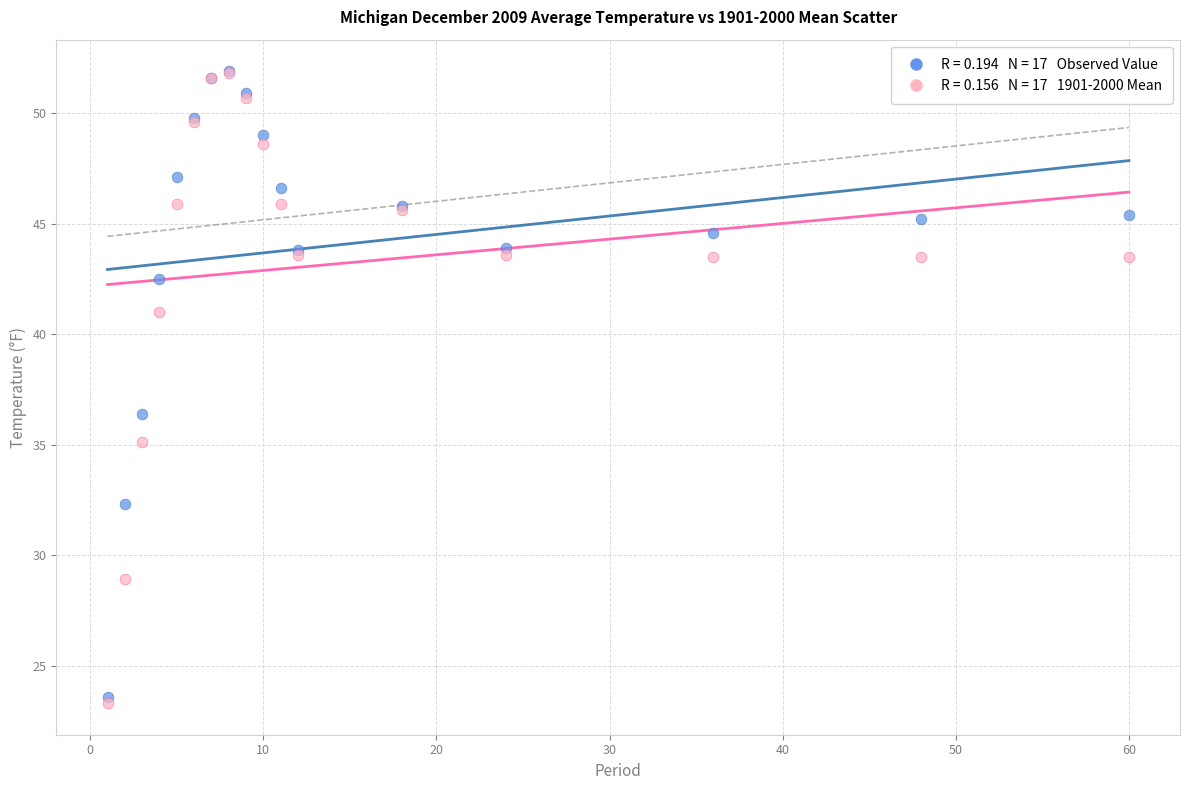

Across all series, what Y value is closest to 37?

36.4